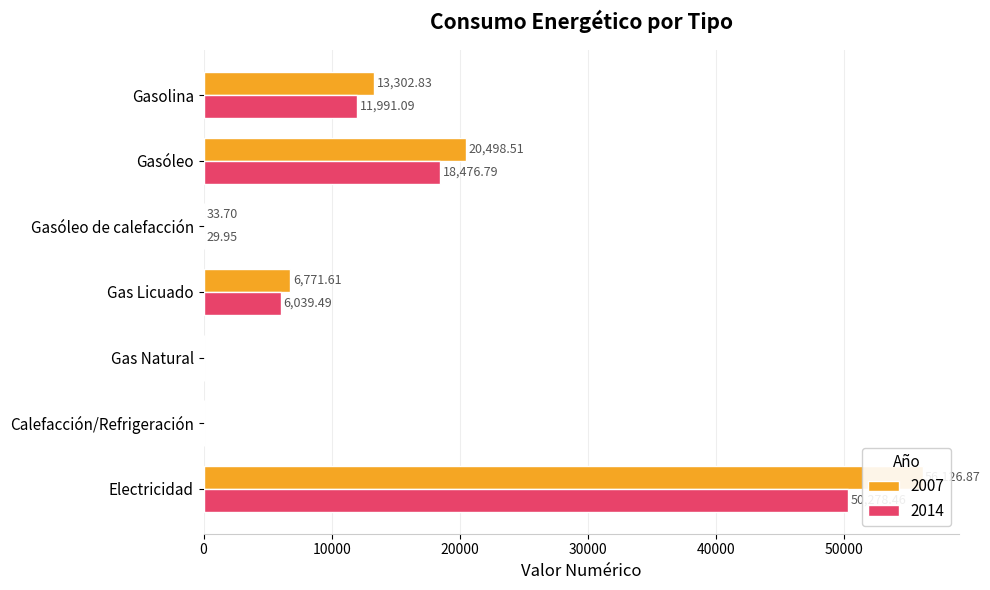

Which category has the lowest value across all series?

Calefacción/Refrigeración